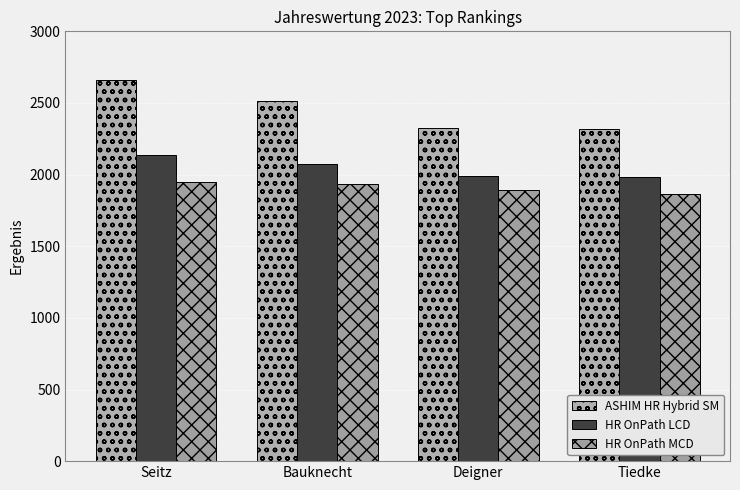

What is the difference between the maximum and minimum values in the ASHIM HR Hybrid SM series?

343